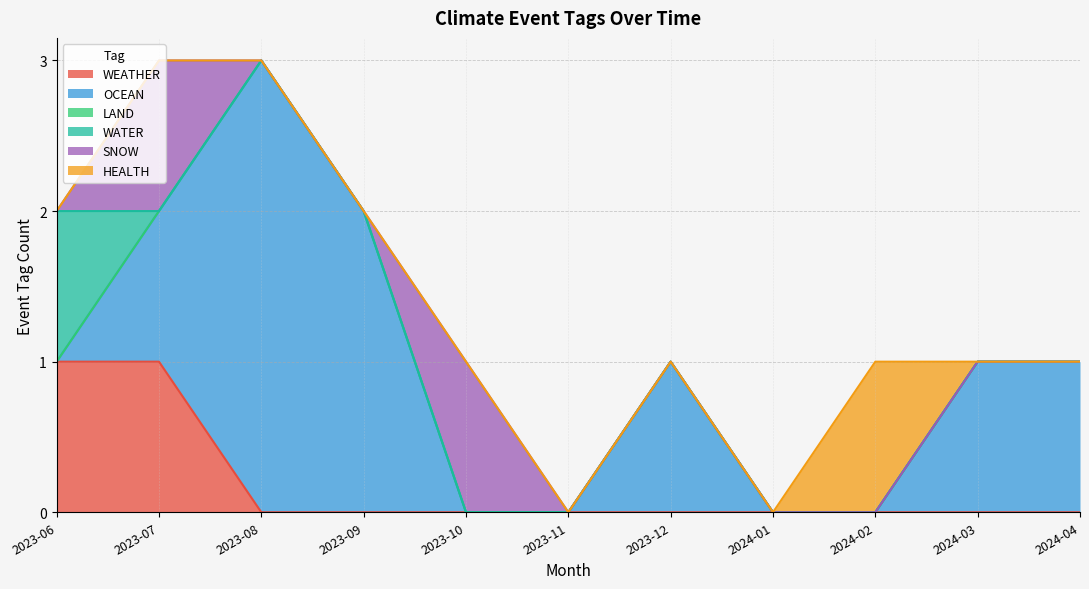

Reading left to right, list all the values displayed in this chart.

WEATHER: 1	1	0	0	0	0	0	0	0	0	0
OCEAN: 0	1	3	2	0	0	1	0	0	1	1
LAND: 0	0	0	0	0	0	0	0	0	0	0
WATER: 1	0	0	0	0	0	0	0	0	0	0
SNOW: 0	1	0	0	1	0	0	0	0	0	0
HEALTH: 0	0	0	0	0	0	0	0	1	0	0